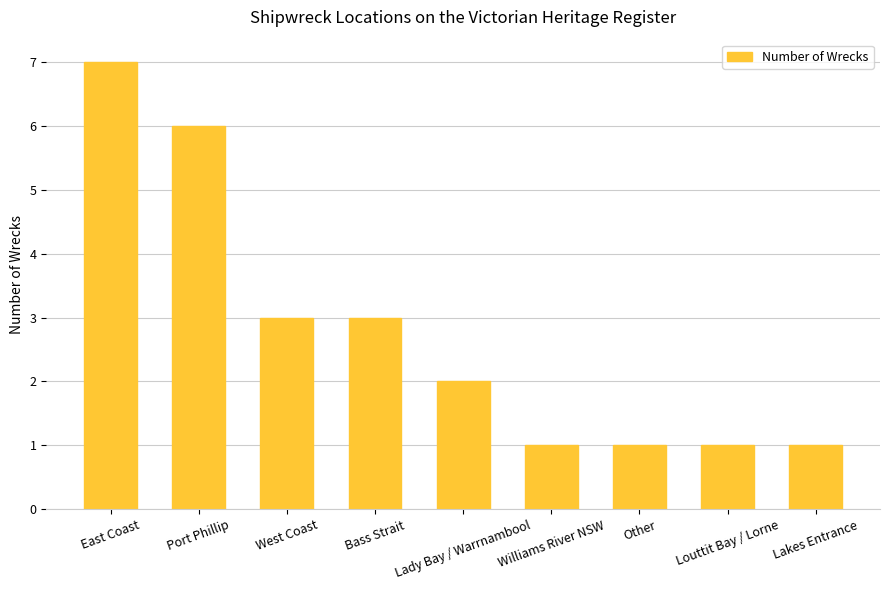

What is the minimum value shown in the chart?

1